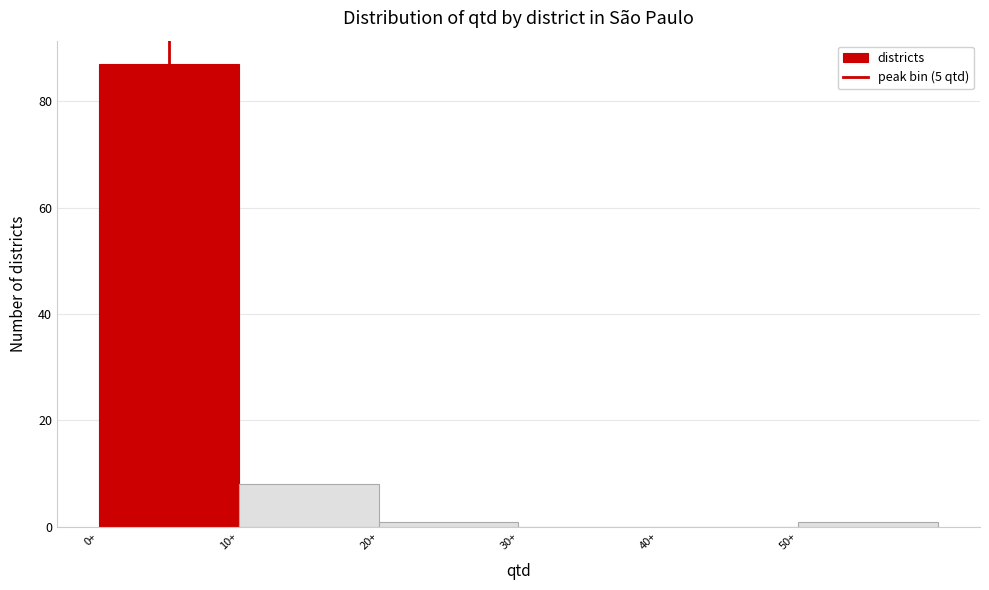

Reading left to right, transcribe this chart: for each bar, give the range it covers on the x-axis and its height. The values are not printed on the chart, so give them approximately, as read against the axis.

0 to 10: 88
10 to 20: 8
20 to 30: under 2
30 to 40: 0
40 to 50: 0
50 to 60: under 2